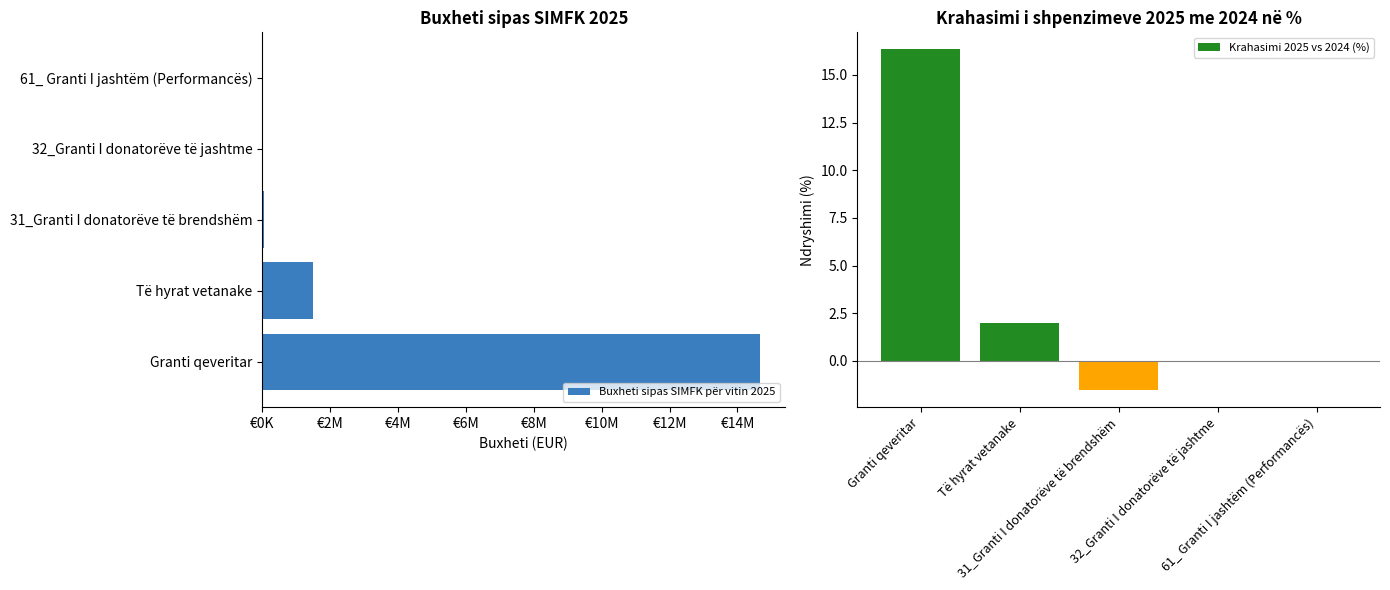

True or false: Krahasimi 2025 vs 2024 (%) has a value of -0.8 at 31_Granti I donatorëve të brendshëm.

False